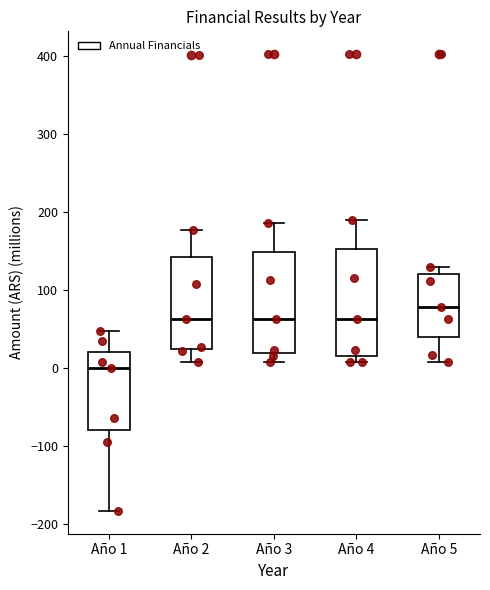

Which box has the highest median line?

Año 5